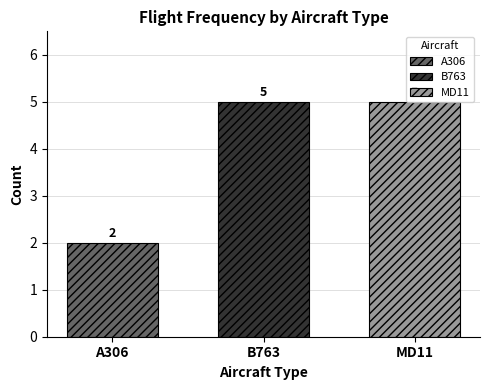

True or false: B763 has a value of 5 at B763.

True